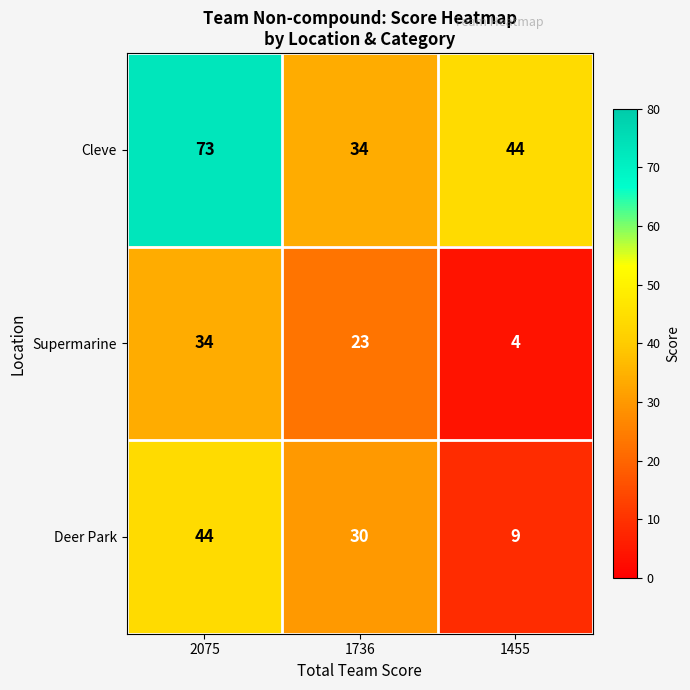

What is the total value across all series at 2075?

151